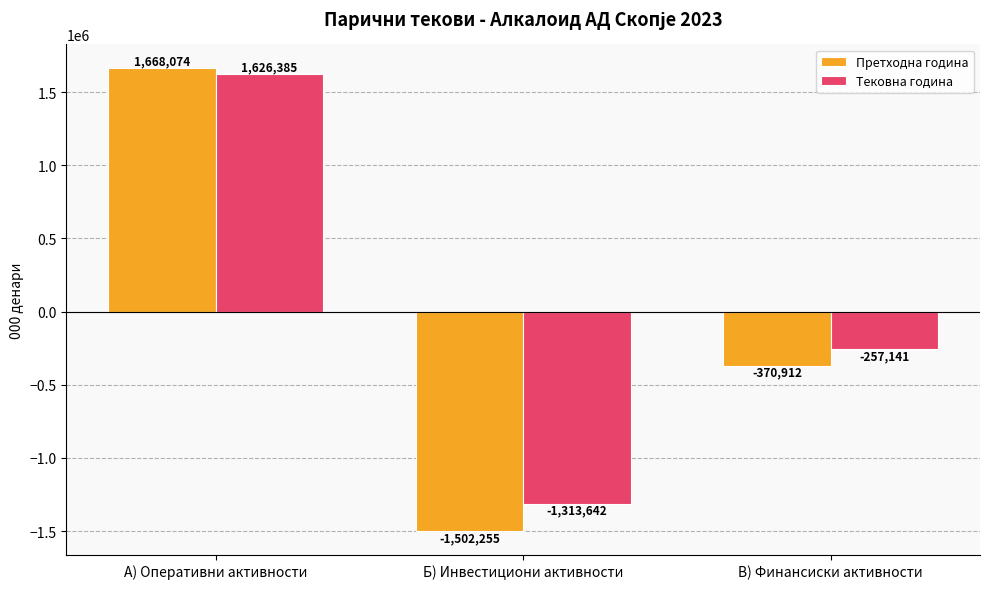

Read the Претходна година value at В) Финансиски активности, to the nearest 50.

-370900